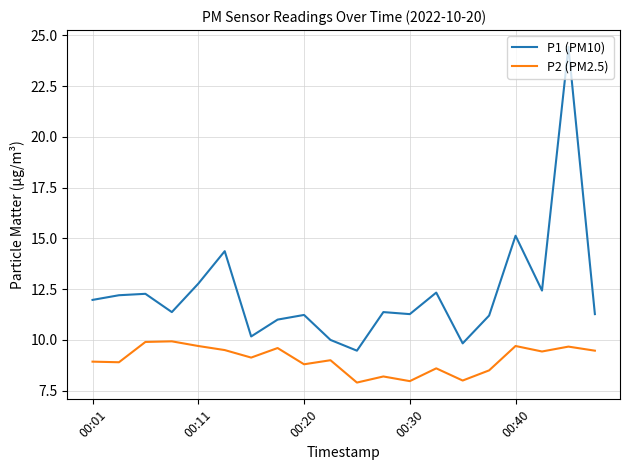

True or false: P1 (PM10) and P2 (PM2.5) intersect in this chart.

False